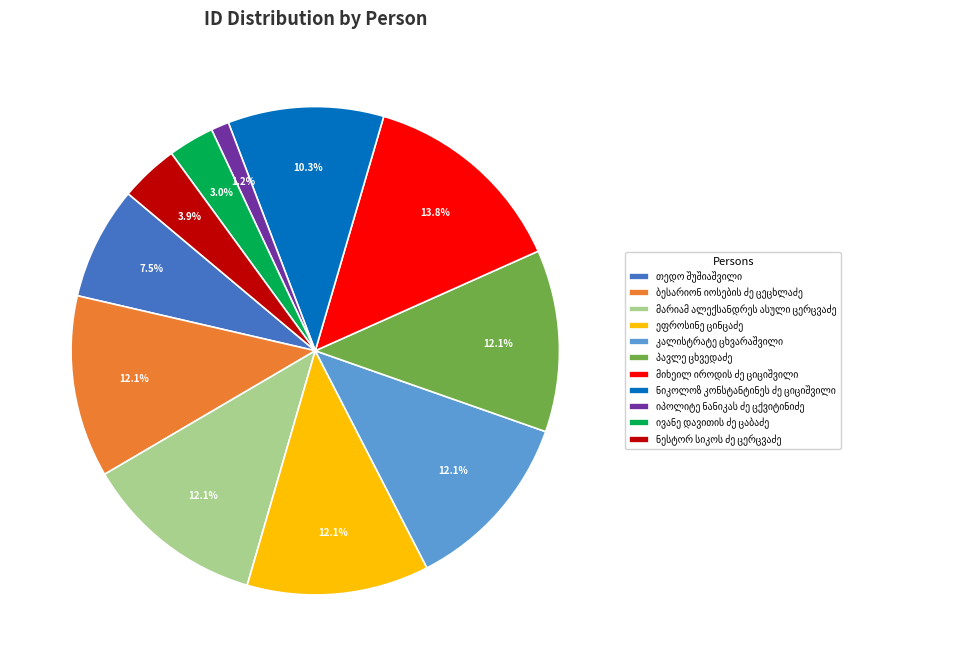

Is there any slice that represents more than half of the pie?

No